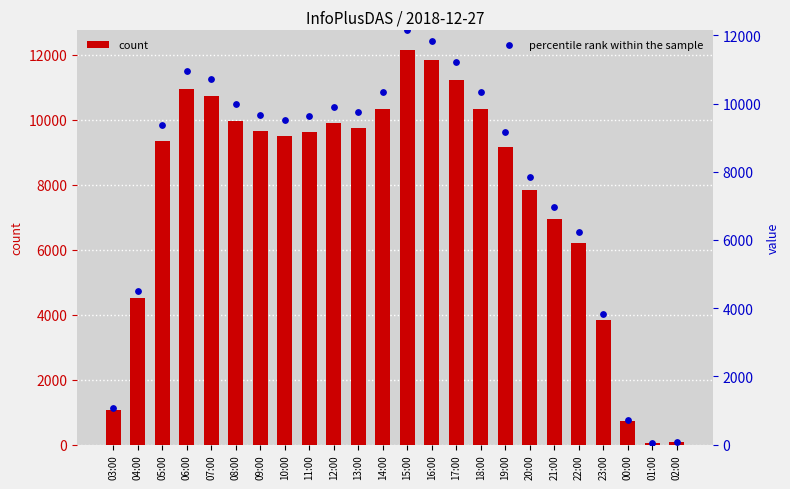

Is the value of count at 11:00 greater than the value of percentile rank within the sample at 11:00?

No